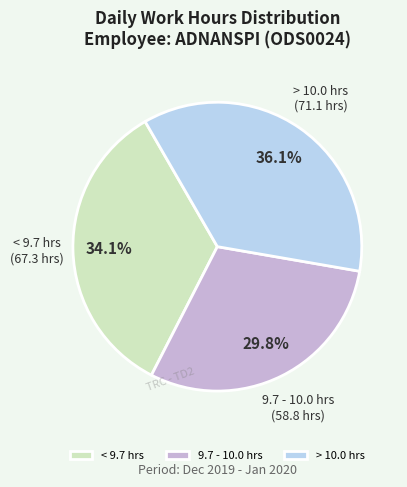

Which slice is the smallest?

9.7 - 10.0 hrs